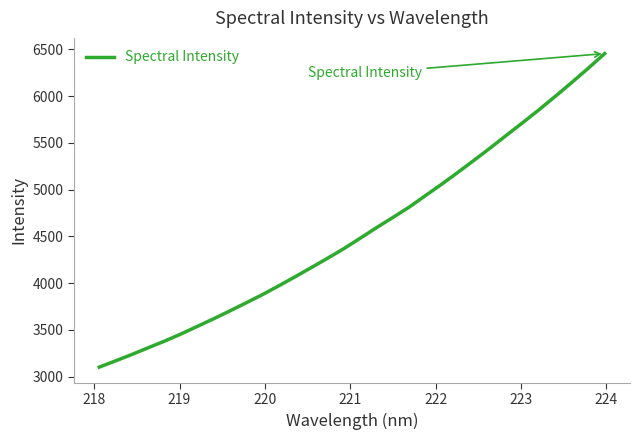

What is the greatest value displayed?

6454.6